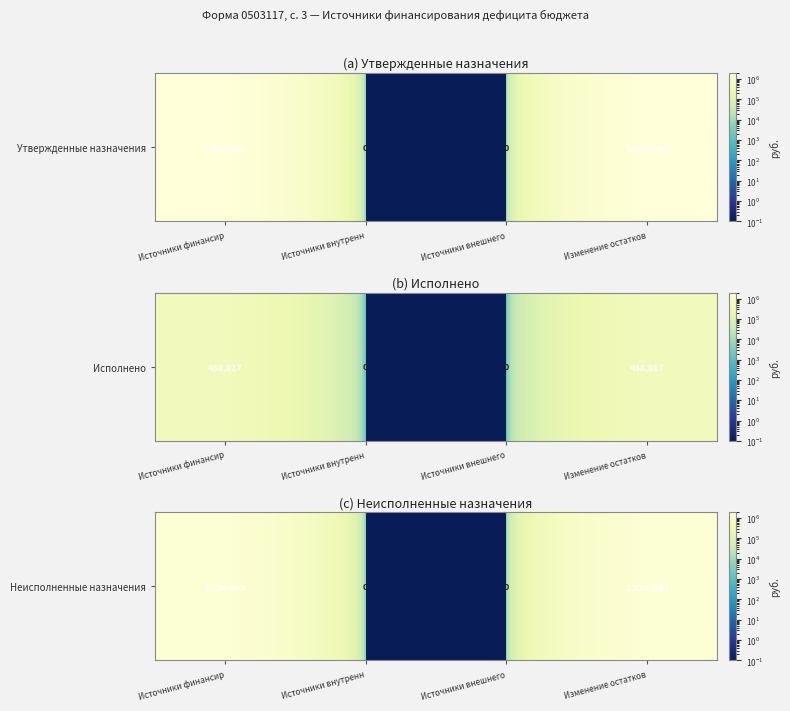

List the labels in order of value, largest first.

Источники финансир, Изменение остатков, Источники внутренн, Источники внешнего